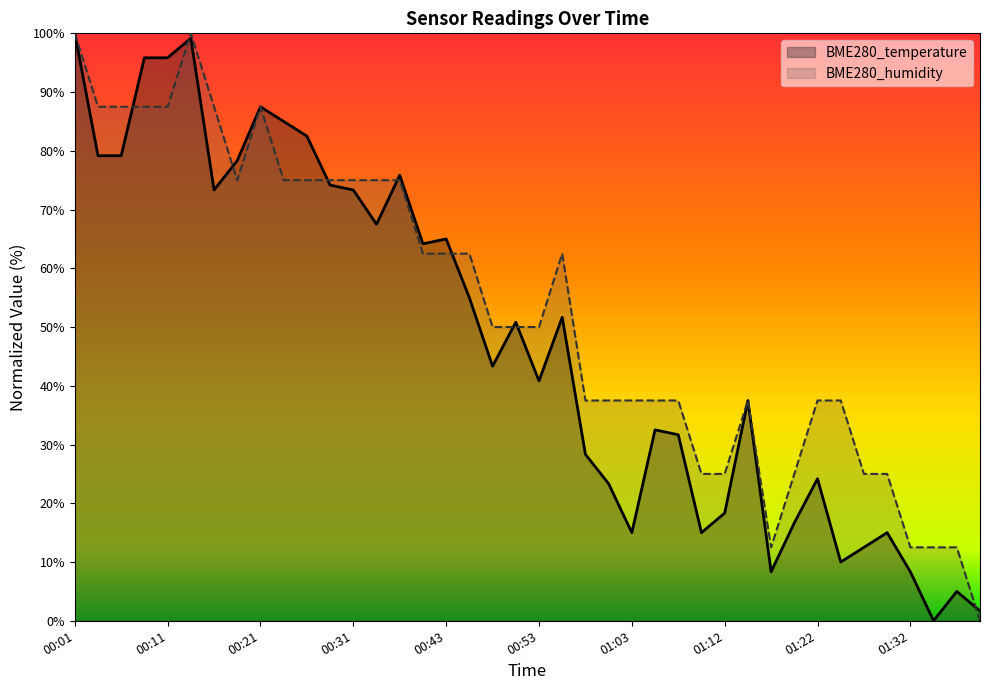

Where is the first local minimum for BME280_temperature?

00:16